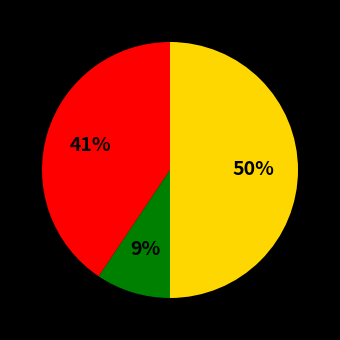

To the nearest percent, what is the difference between the largest and smallest slice percentages?

41%